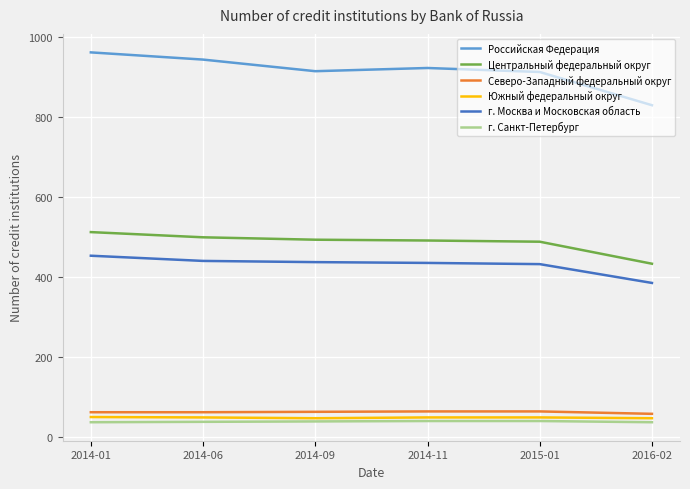

True or false: Южный федеральный округ and г. Москва и Московская область intersect in this chart.

False